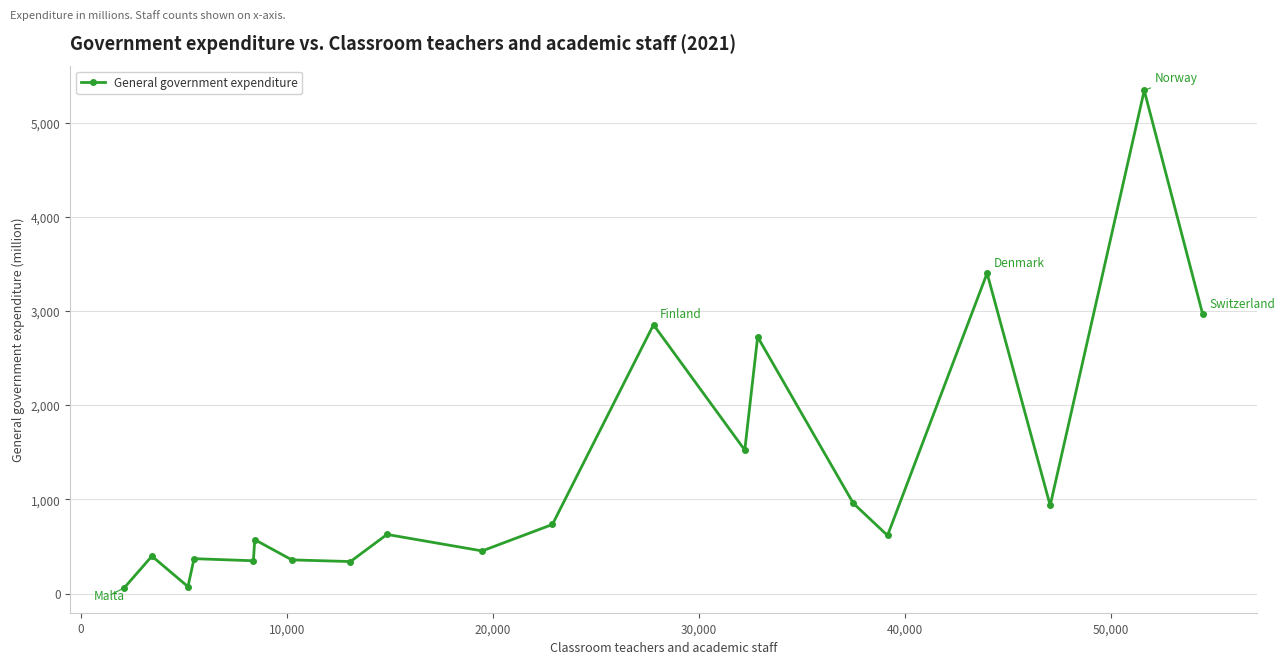

What is the difference between the maximum and minimum values?

5282.9